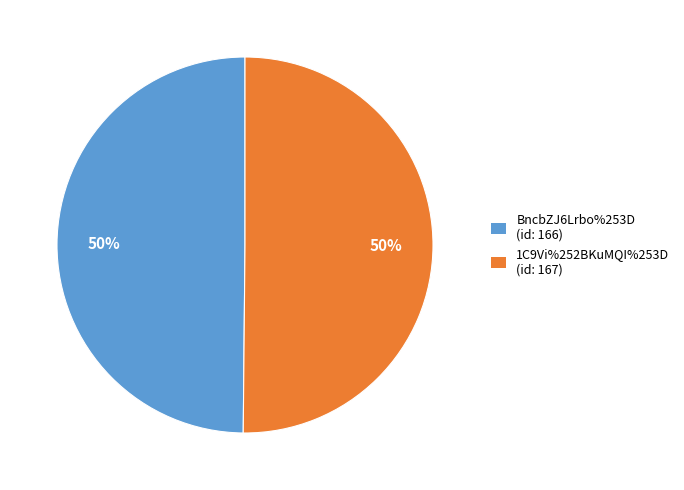

Is it true that BncbZJ6Lrbo%253D is 59% of the pie?

False